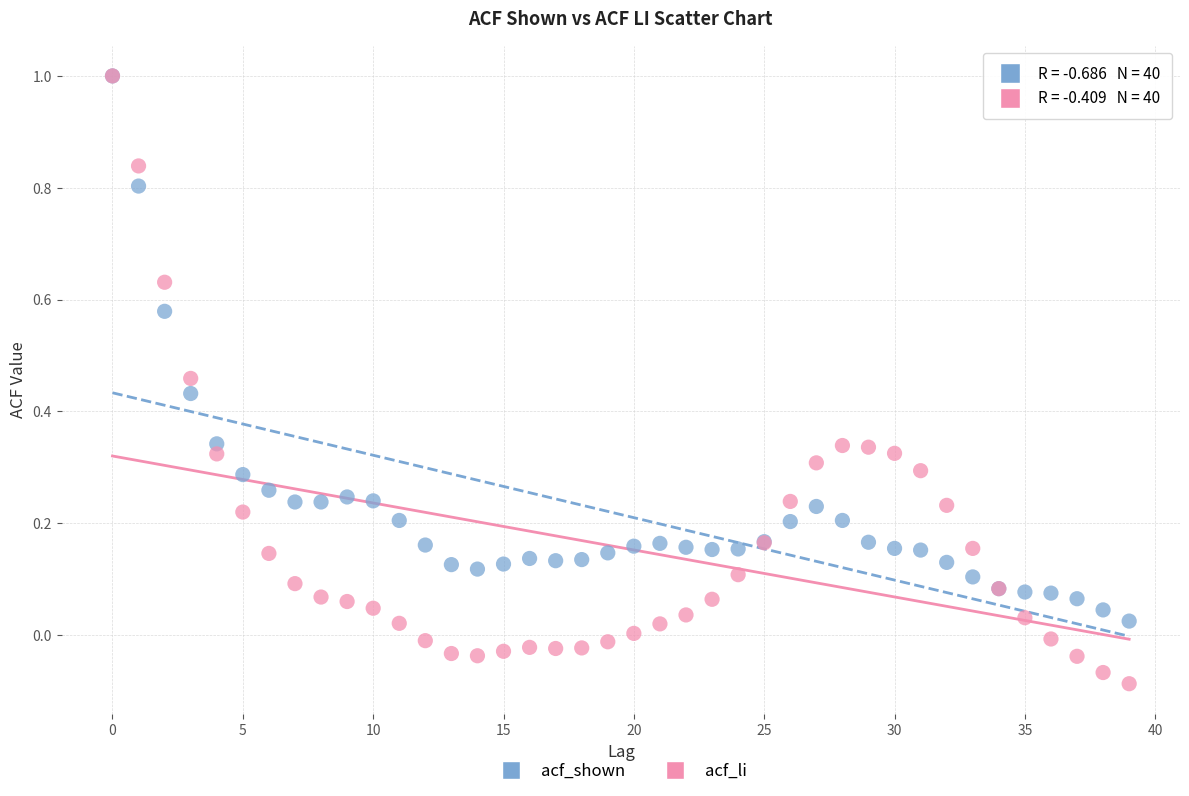

What are all the series names shown in the legend?

acf_shown, acf_li